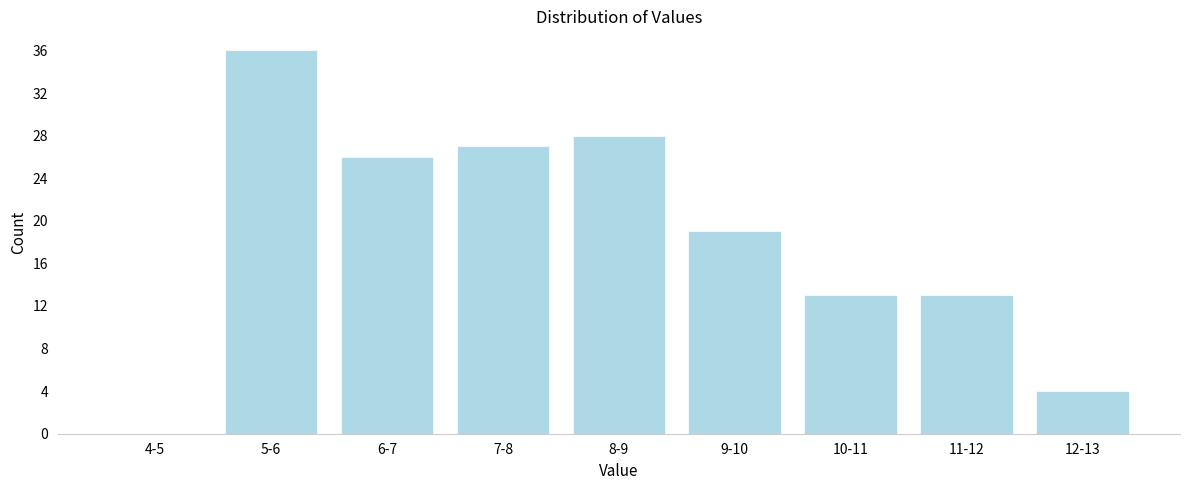

Reading left to right, extract all data points from this chart.

4-5=0	5-6=36	6-7=26	7-8=27	8-9=28	9-10=19	10-11=13	11-12=13	12-13=4